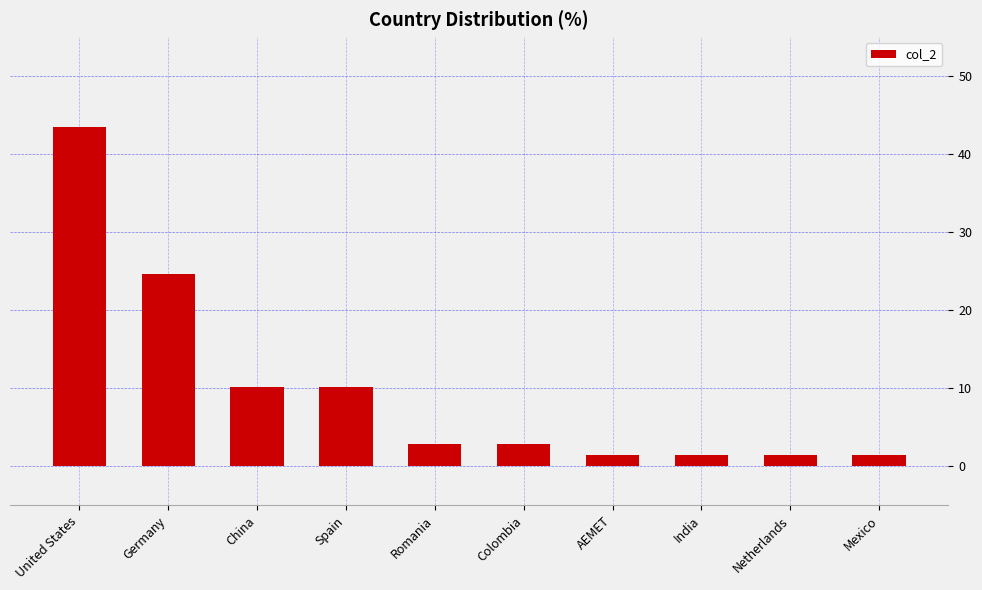

True or false: the data shows 2.9 at Romania.

True